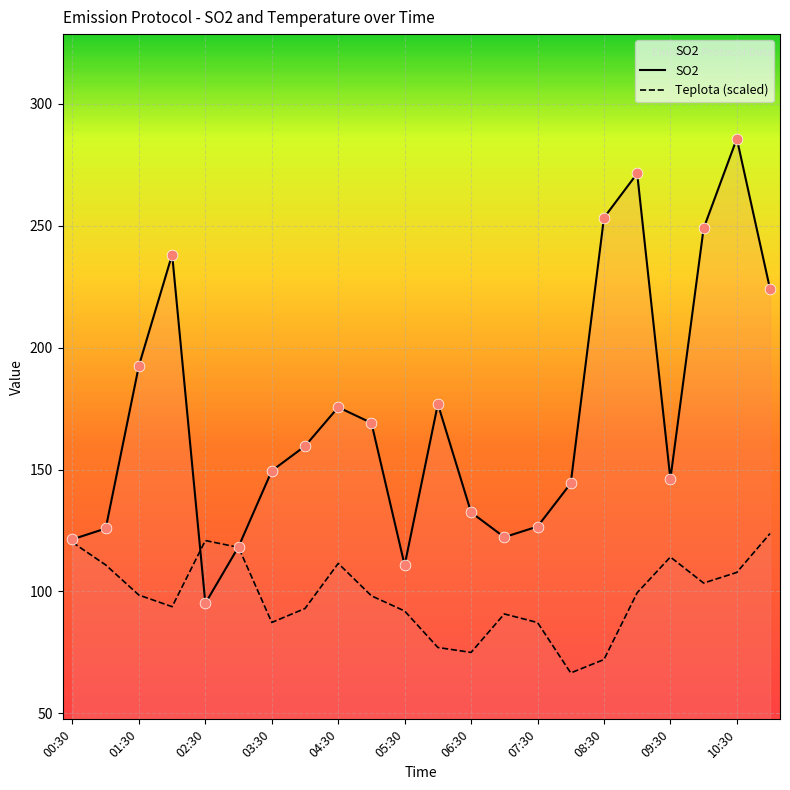

Which series contains the lowest Y value?

Teplota